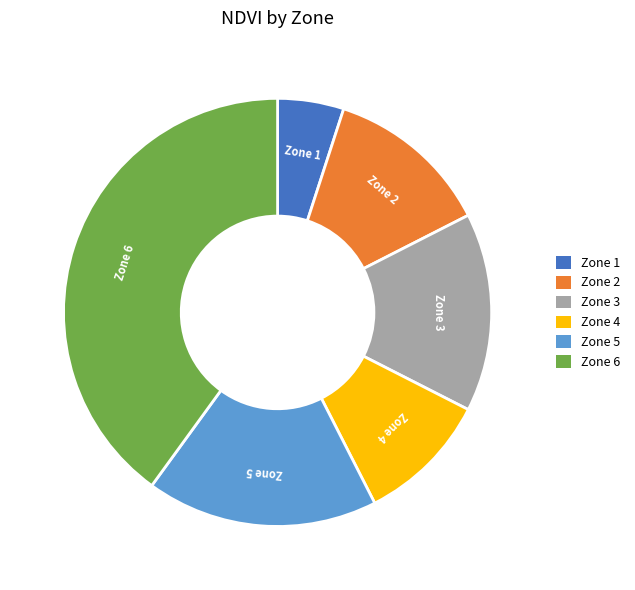

Is there any slice that represents more than half of the pie?

No